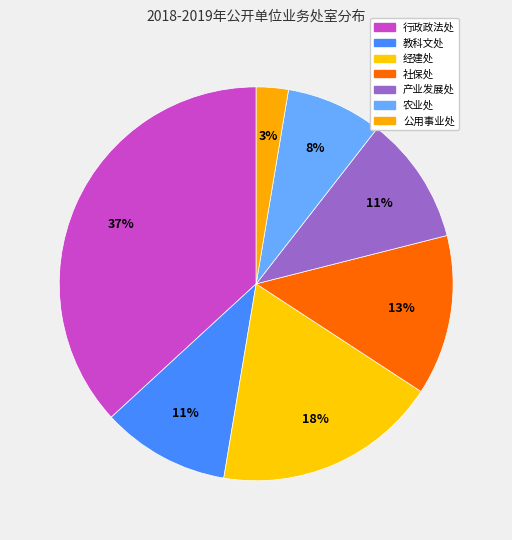

How many slices are in this pie chart?

7